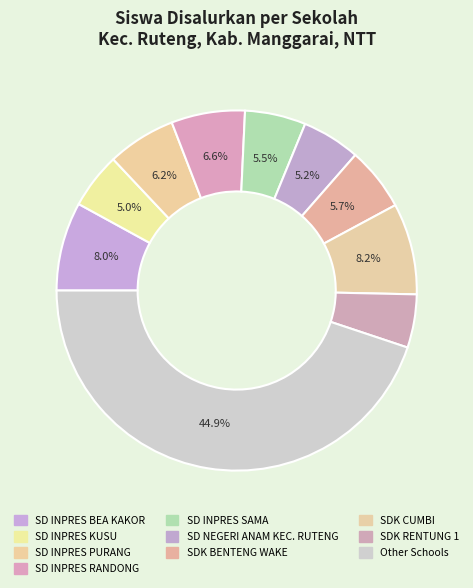

How many segments does this pie chart have?

10